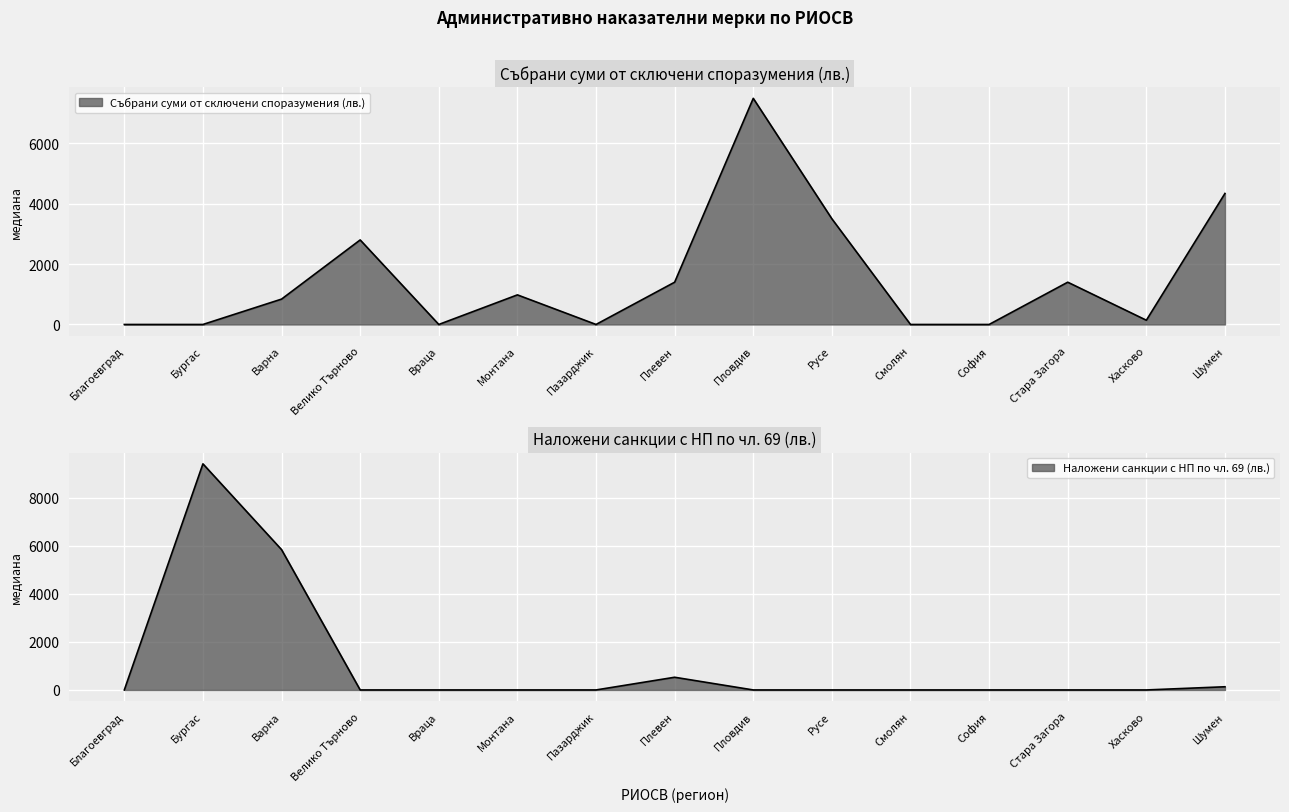

Which series has the widest spread of values?

Наложени санкции с НП по чл. 69